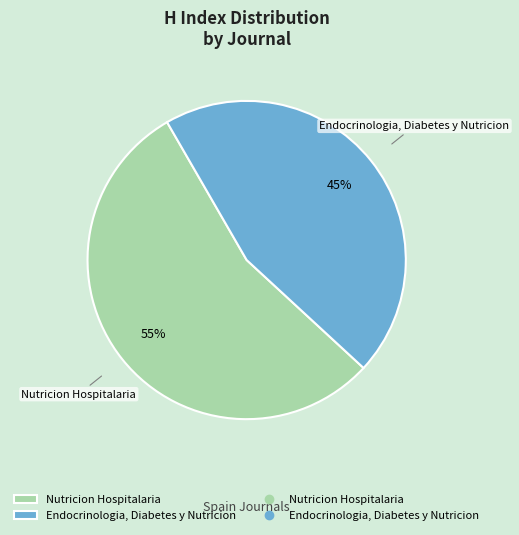

How many segments does this pie chart have?

2